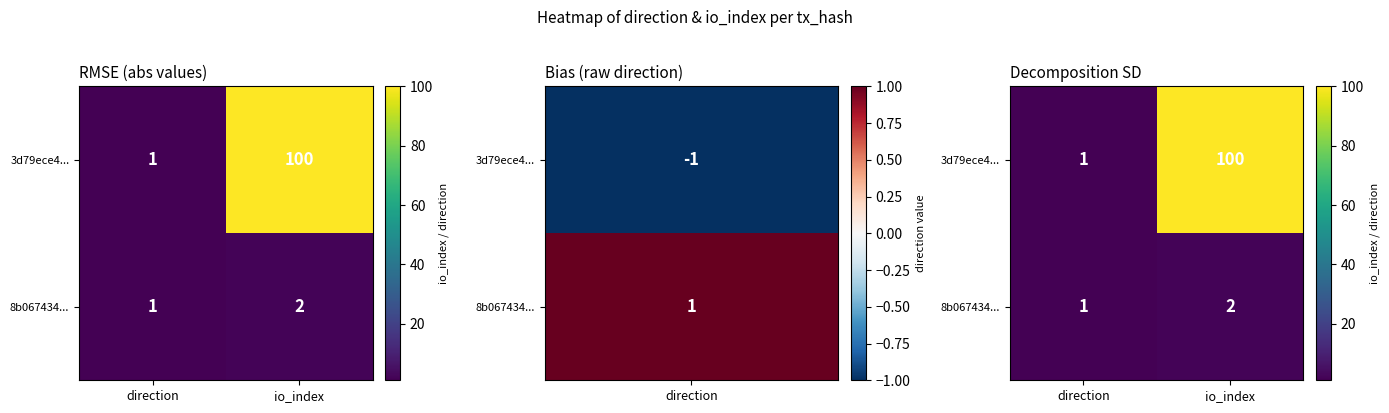

Which series has the largest total across all categories?

3d79ece4...